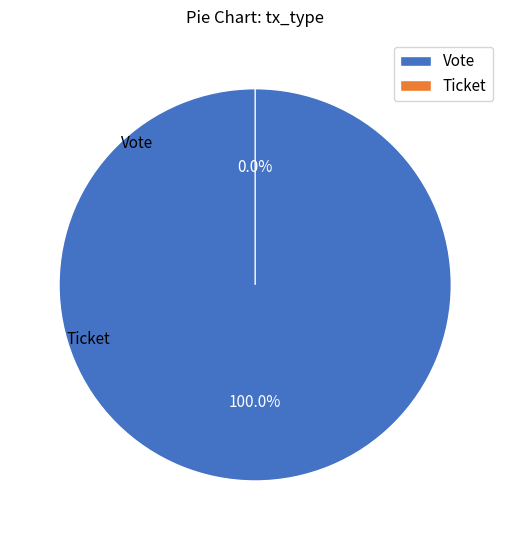

True or false: Vote accounts for 100% of the total.

True